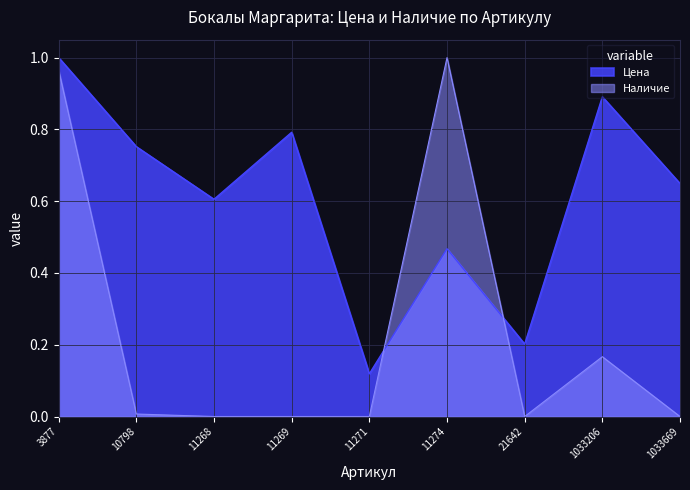

How many lines are shown in the chart?

2